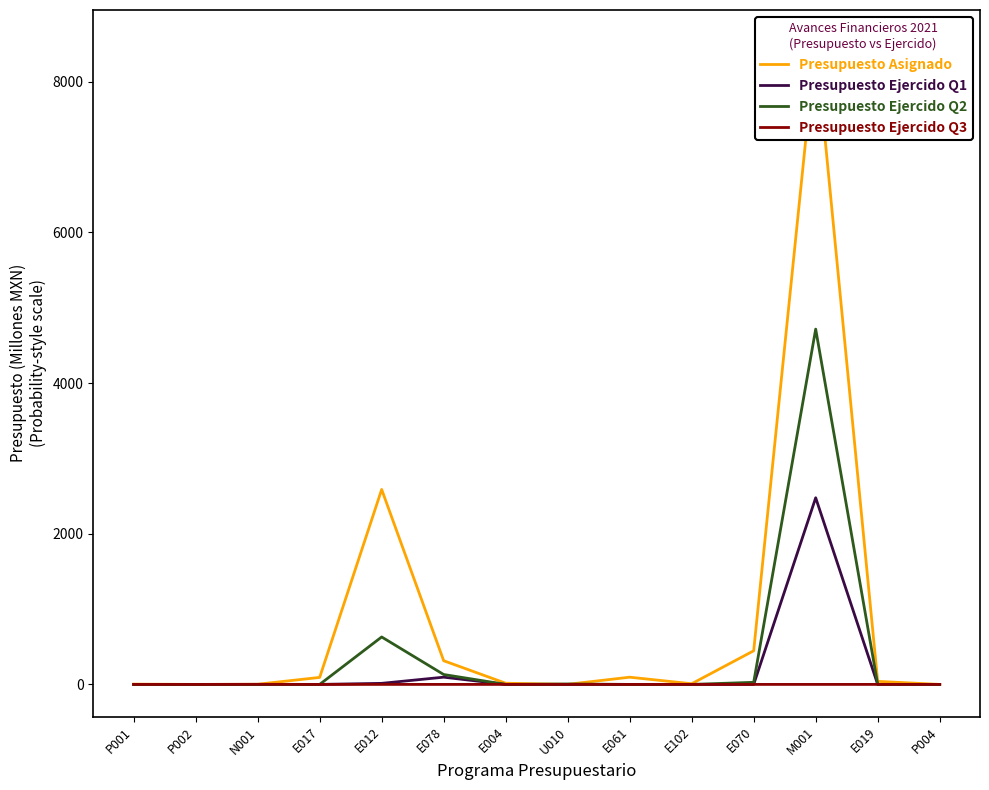

What position from the left is E004?

7